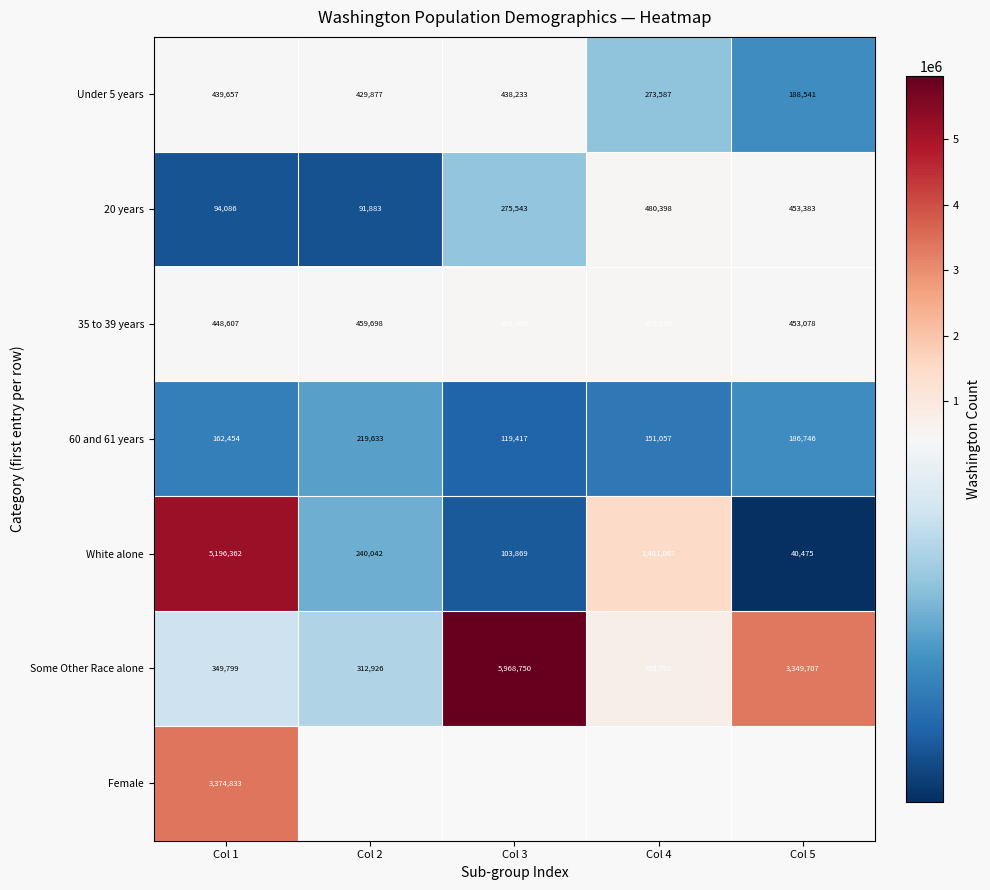

Is it true that Some Other Race alone equals 216568 at Col 4?

False